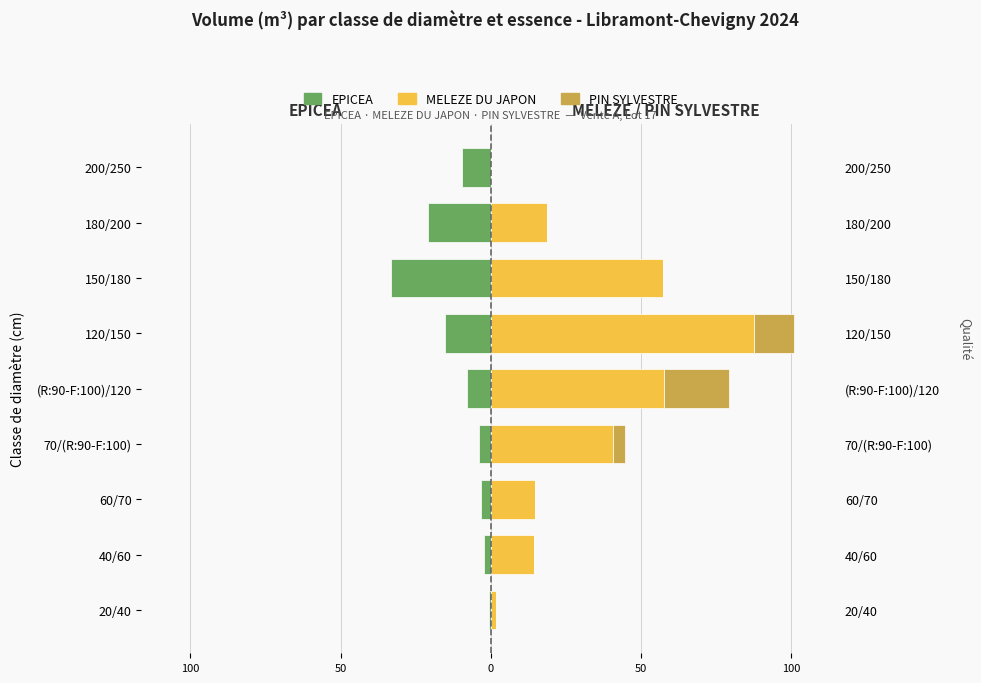

Count the number of categories in the chart.

9